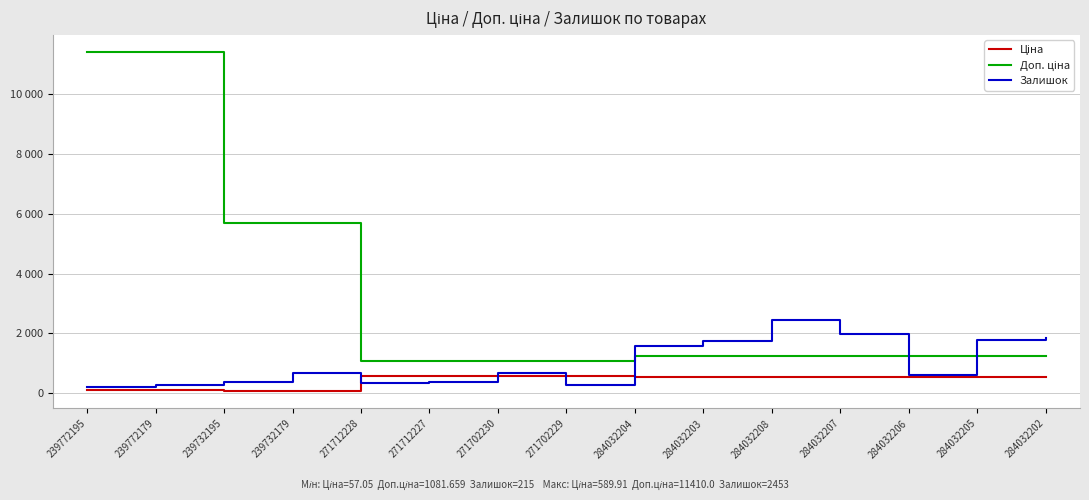

True or false: Ціна and Залишок intersect in this chart.

True